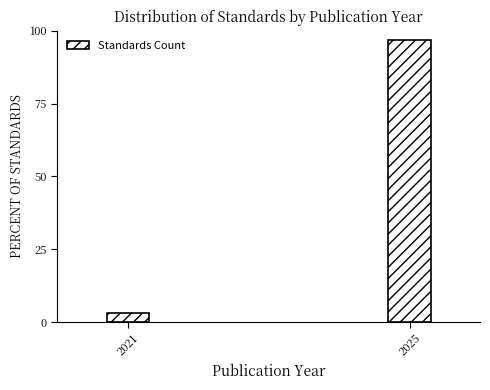

Reading right to left, list all the values displayed in this chart.

96.8	3.2